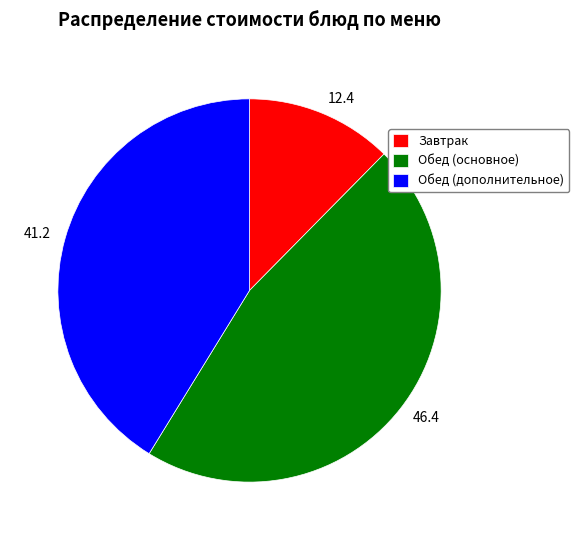

The 46.4 slice represents 46% of the pie. True or false?

True